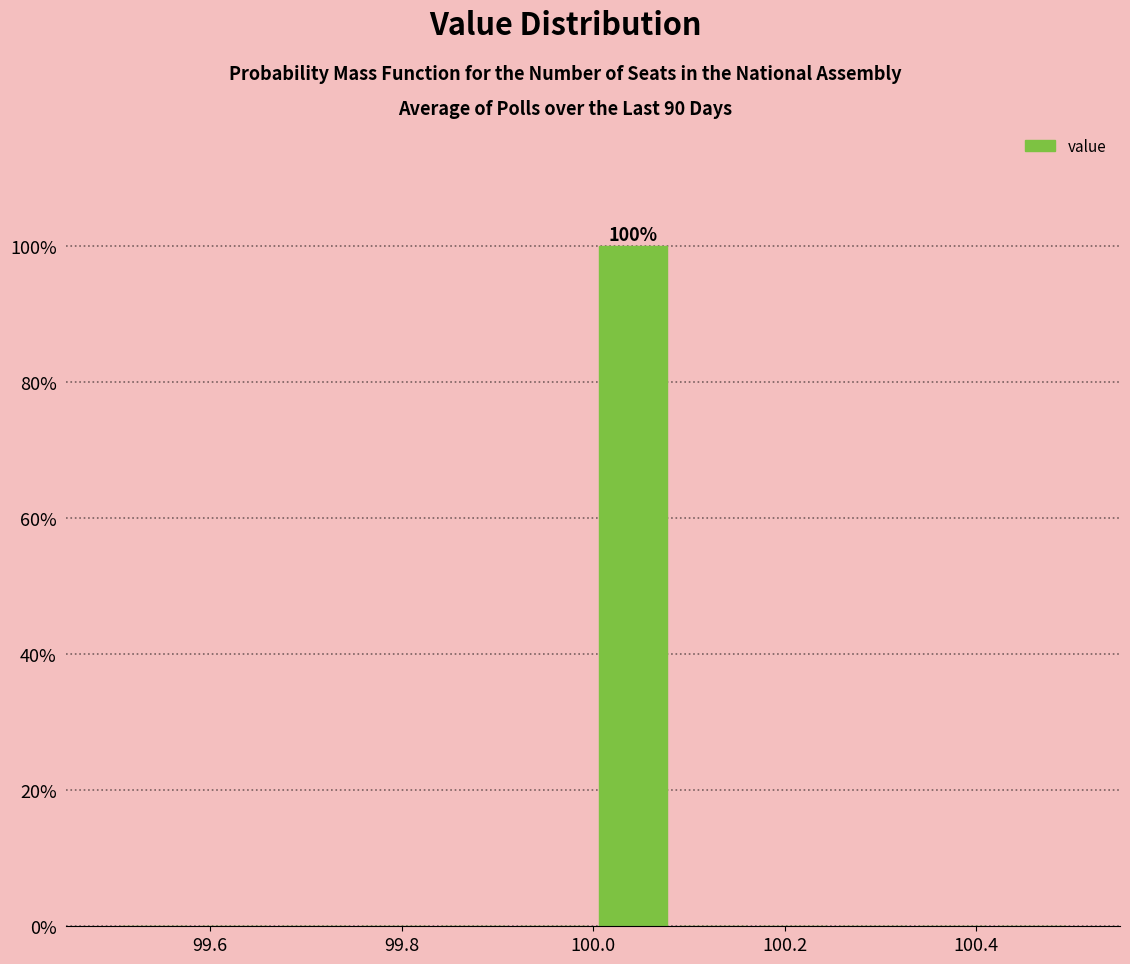

Over which range of the x-axis is the bar tallest?

100.00 to 100.08